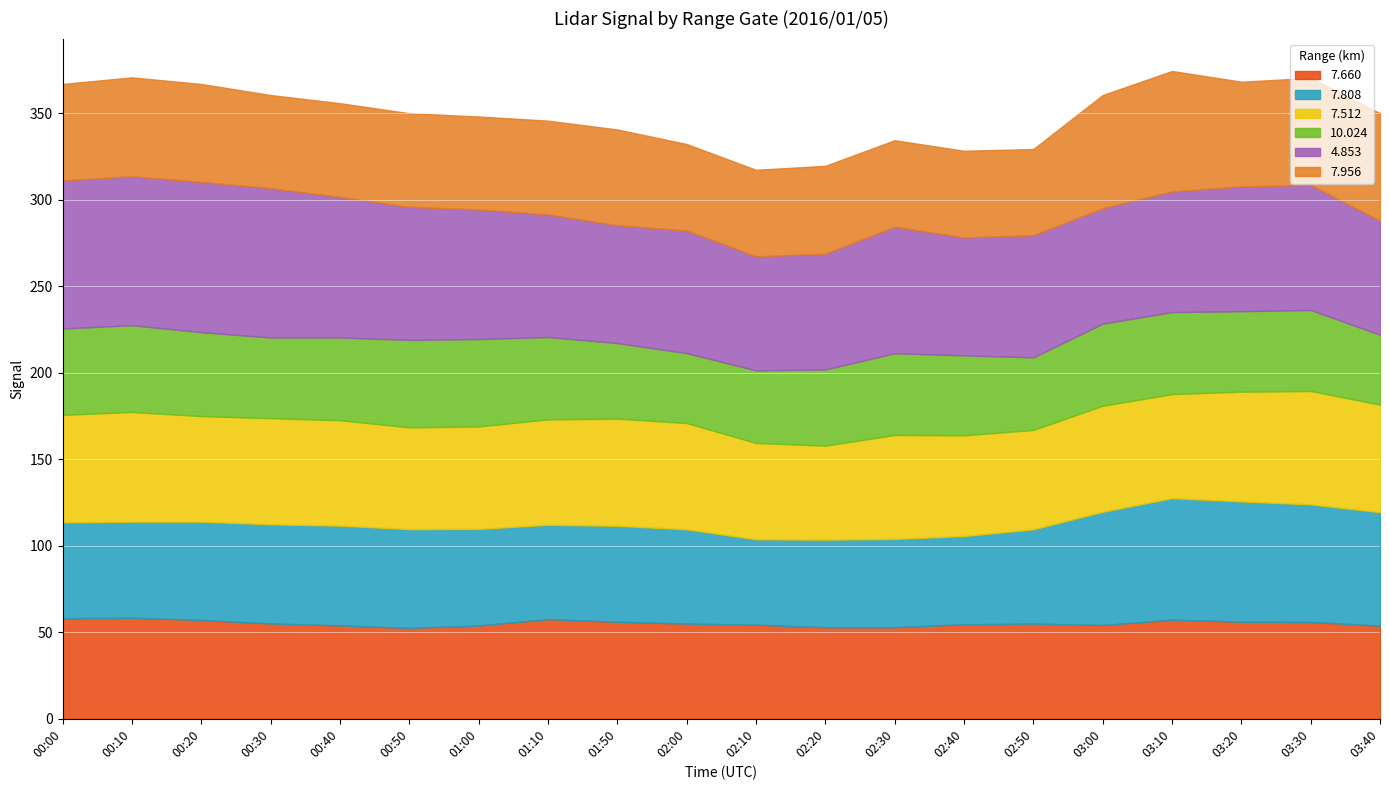

What is the label of the 5th point from the left?

00:40